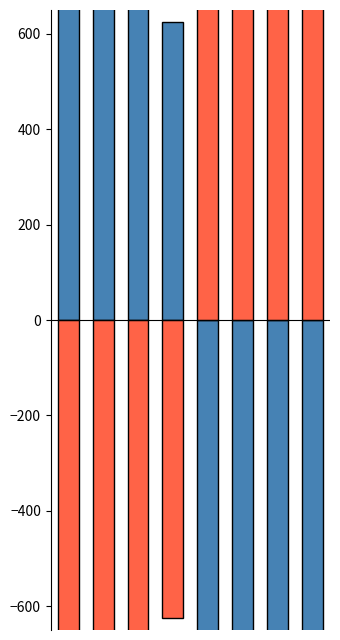

At how many categories does at least one series exceed 537?

8